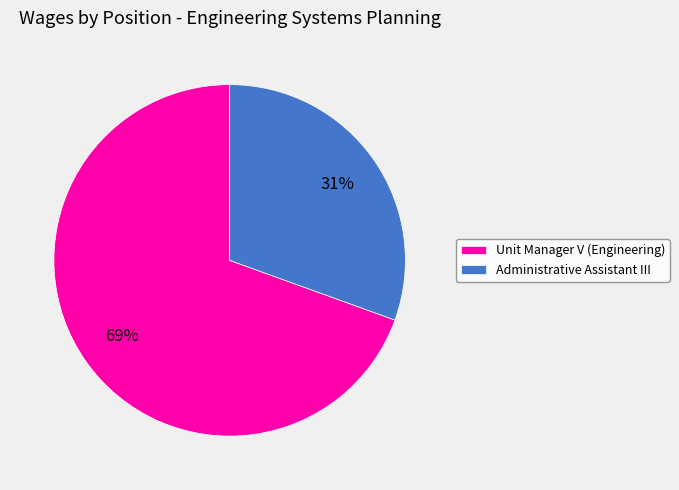

To the nearest percent, what percentage of the pie is Unit Manager V (Engineering)?

69%